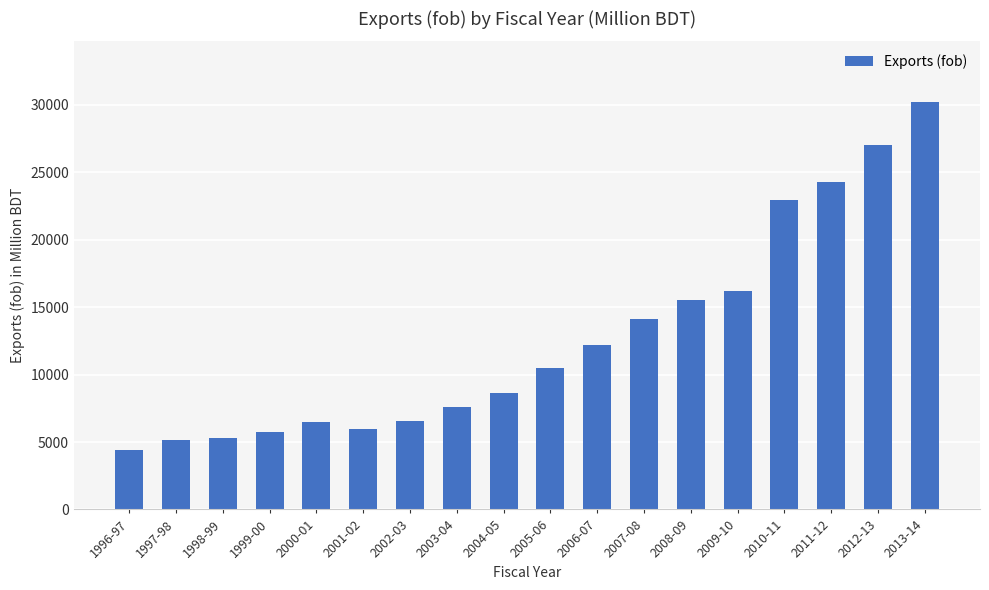

At which label does the data first exceed 10526?

2005-06